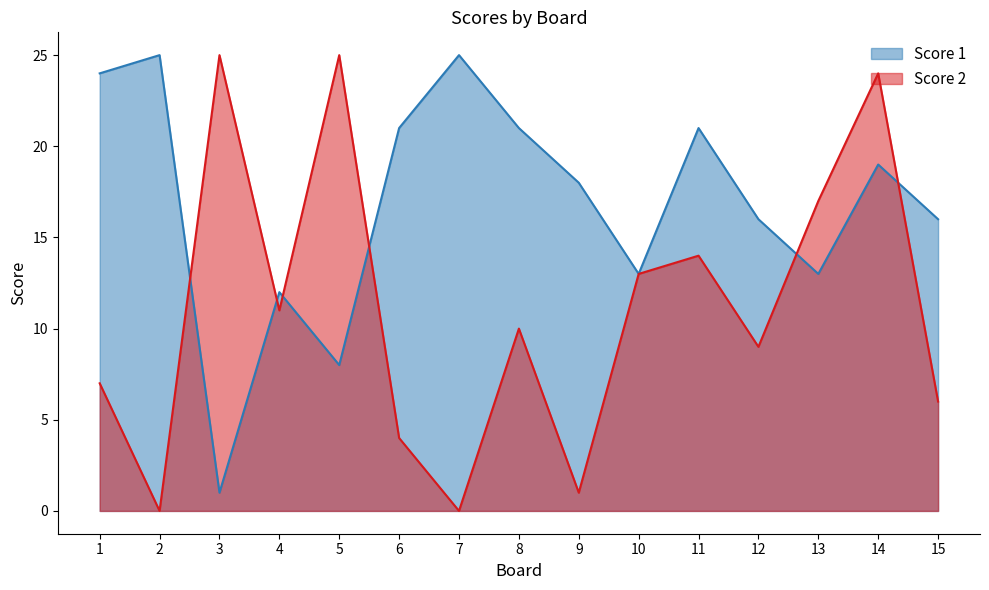

What is the maximum value shown in the chart?

25